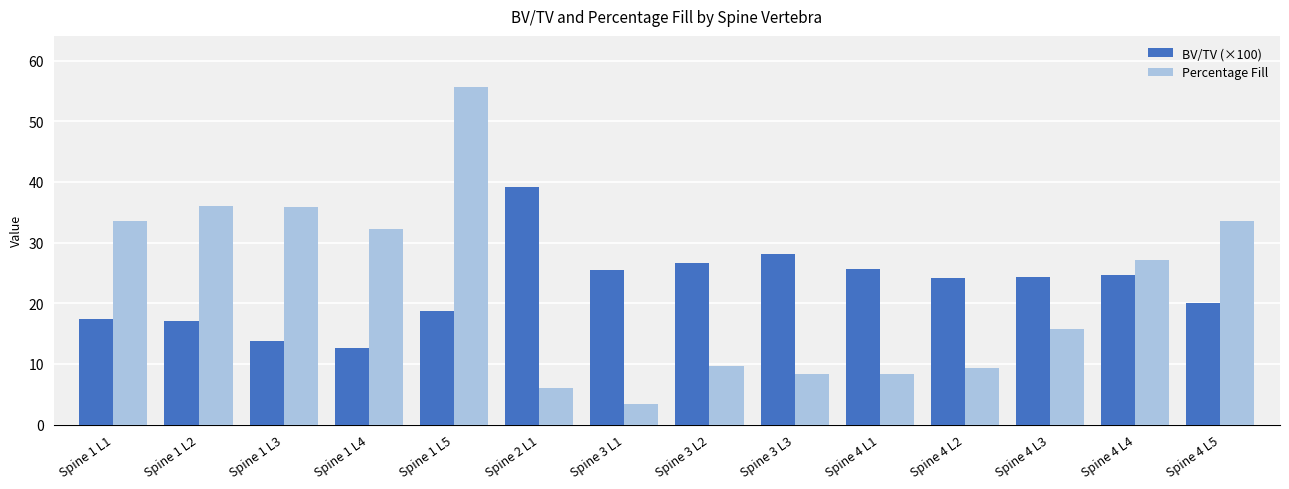

What is the average value of the Percentage Fill series?

22.5